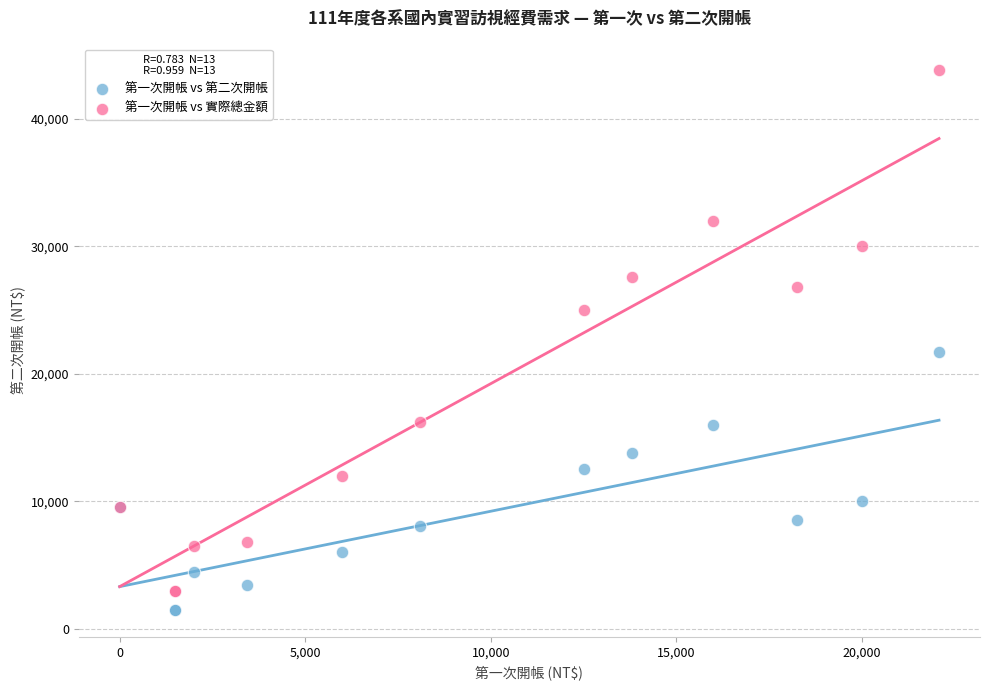

Across all series, what Y value is closest to 22640?

21700